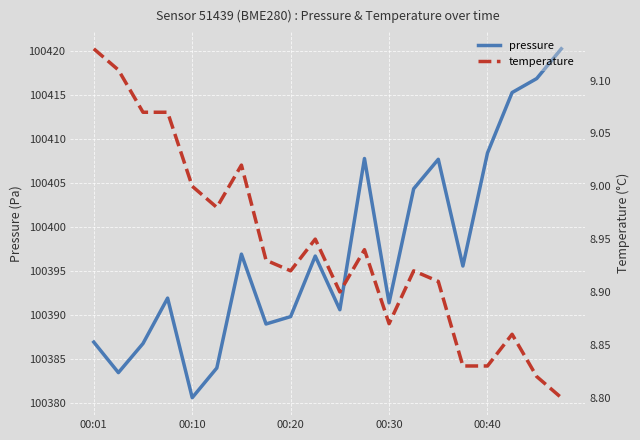

Which category has the lowest value in the pressure series?

00:10